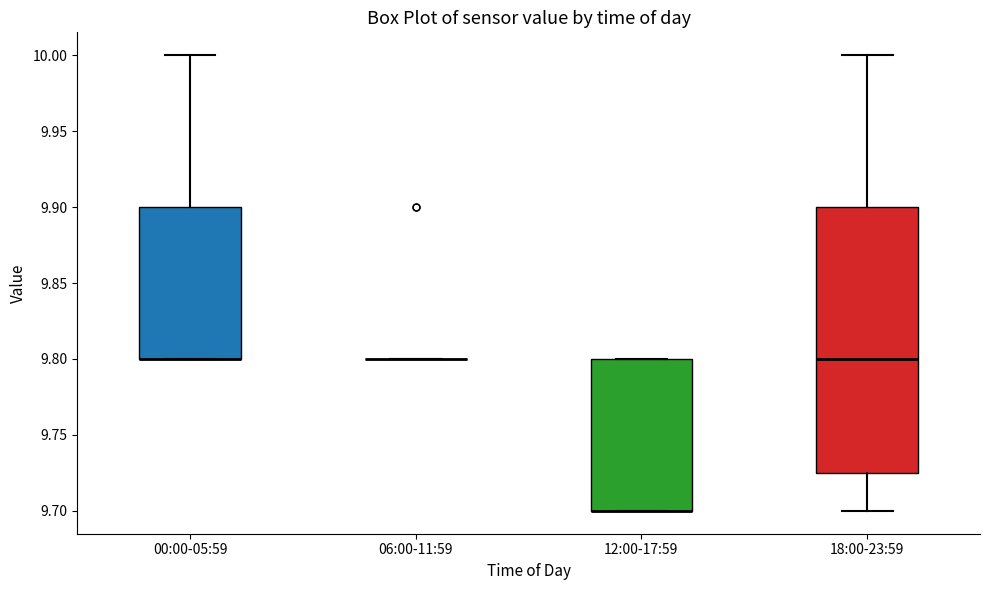

Reading left to right, transcribe this box plot: for each box, give where its median line is, the range the box spans, and where its two whiskers end, as read against the y-axis. The values are not printed on the chart, so give them approximately, as read against the axis.

00:00-05:59: median 9.800 (drawn on the box's lower edge), box 9.800 to 9.900, whiskers 9.800 to 10.000
06:00-11:59: box collapsed to a line at 9.800, whiskers 9.800 to 9.800
12:00-17:59: median 9.700 (drawn on the box's lower edge), box 9.700 to 9.800, whiskers 9.700 to 9.800
18:00-23:59: median 9.800, box 9.725 to 9.900, whiskers 9.700 to 10.000